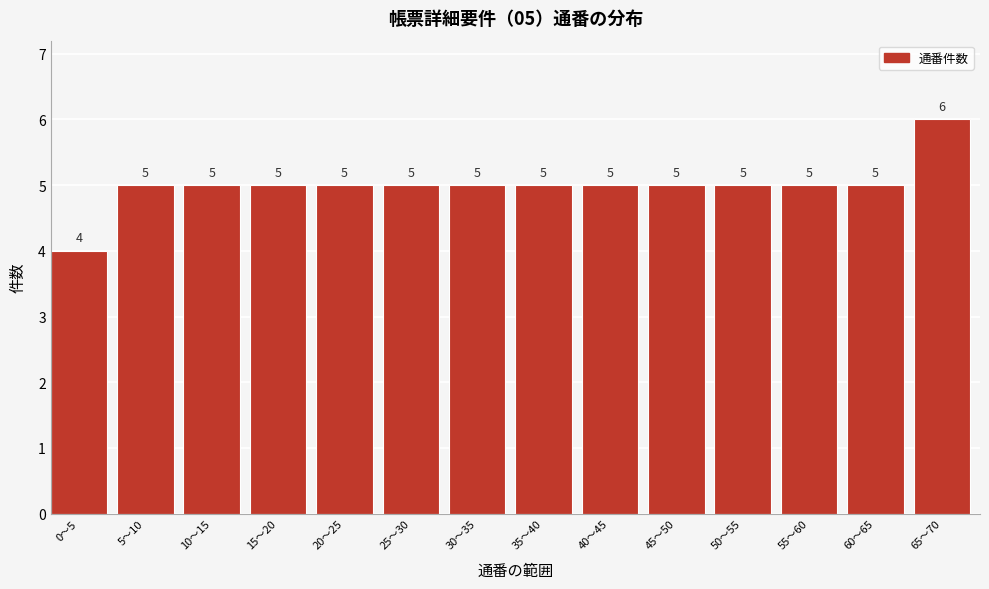

Reading left to right, what are all the values shown in this chart?

0〜5=4	5〜10=5	10〜15=5	15〜20=5	20〜25=5	25〜30=5	30〜35=5	35〜40=5	40〜45=5	45〜50=5	50〜55=5	55〜60=5	60〜65=5	65〜70=6